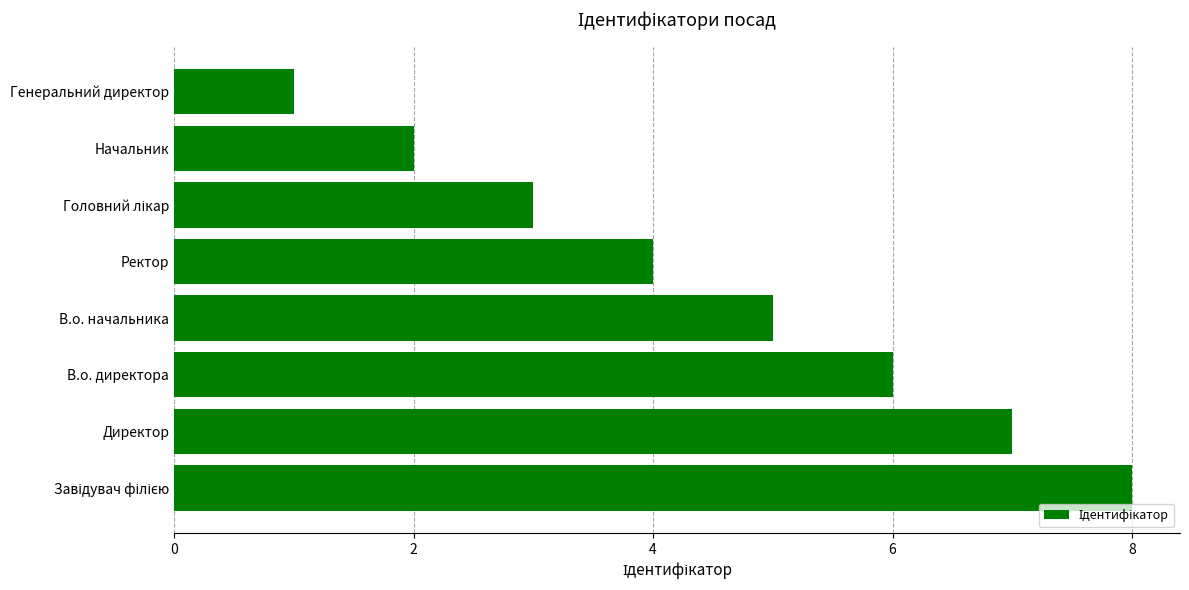

Reading bottom to top, list all the values displayed in this chart.

8	7	6	5	4	3	2	1